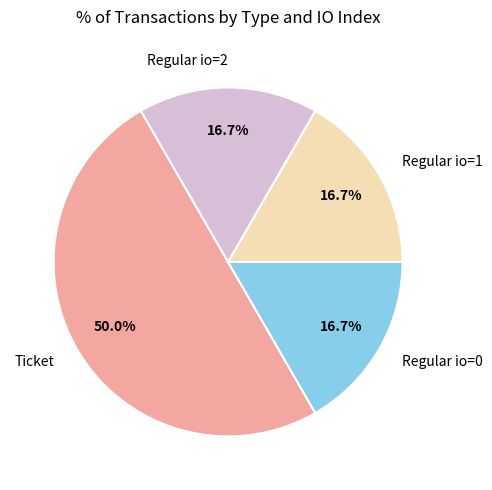

To the nearest percent, what is the average slice percentage?

25%